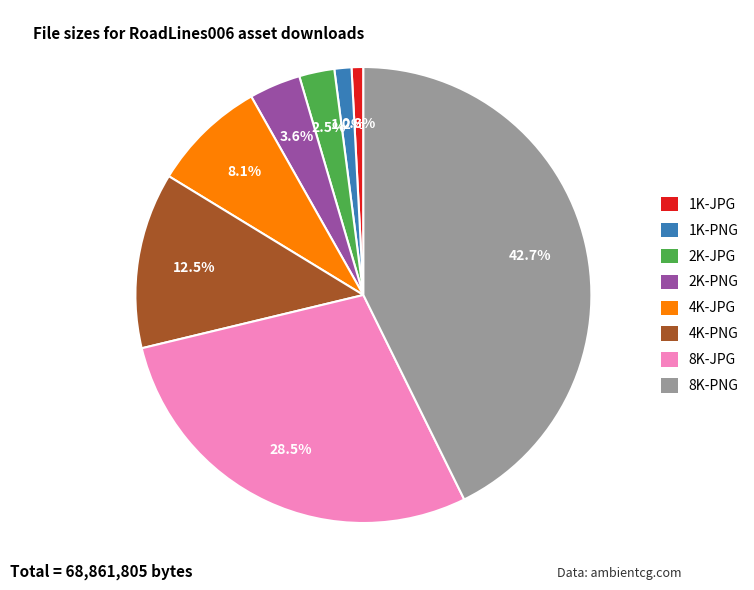

What portion of the pie excludes 2K-PNG?

96.4%